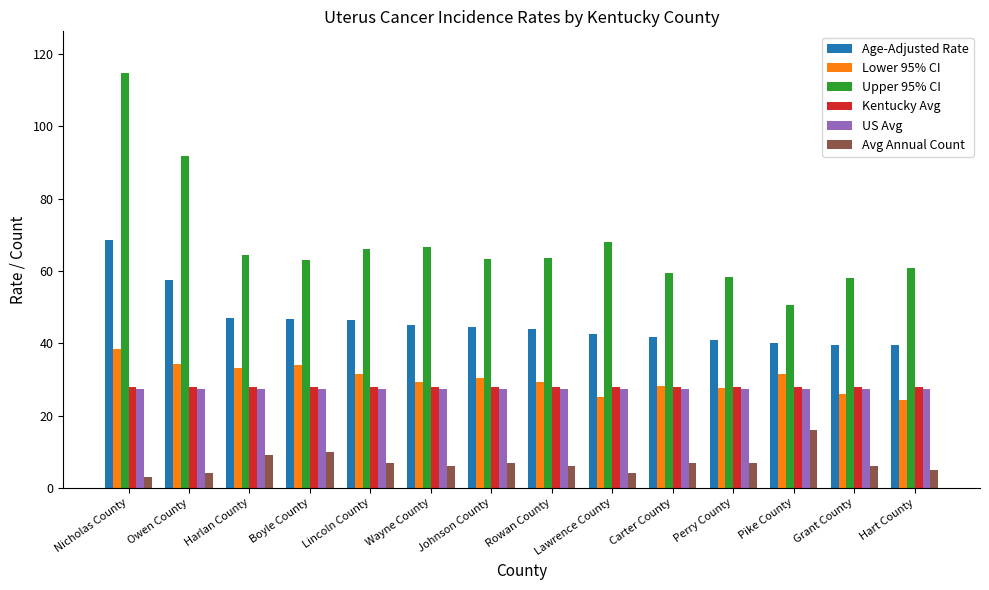

The Lower 95% CI series shows 9.8 at Hart County. True or false?

False